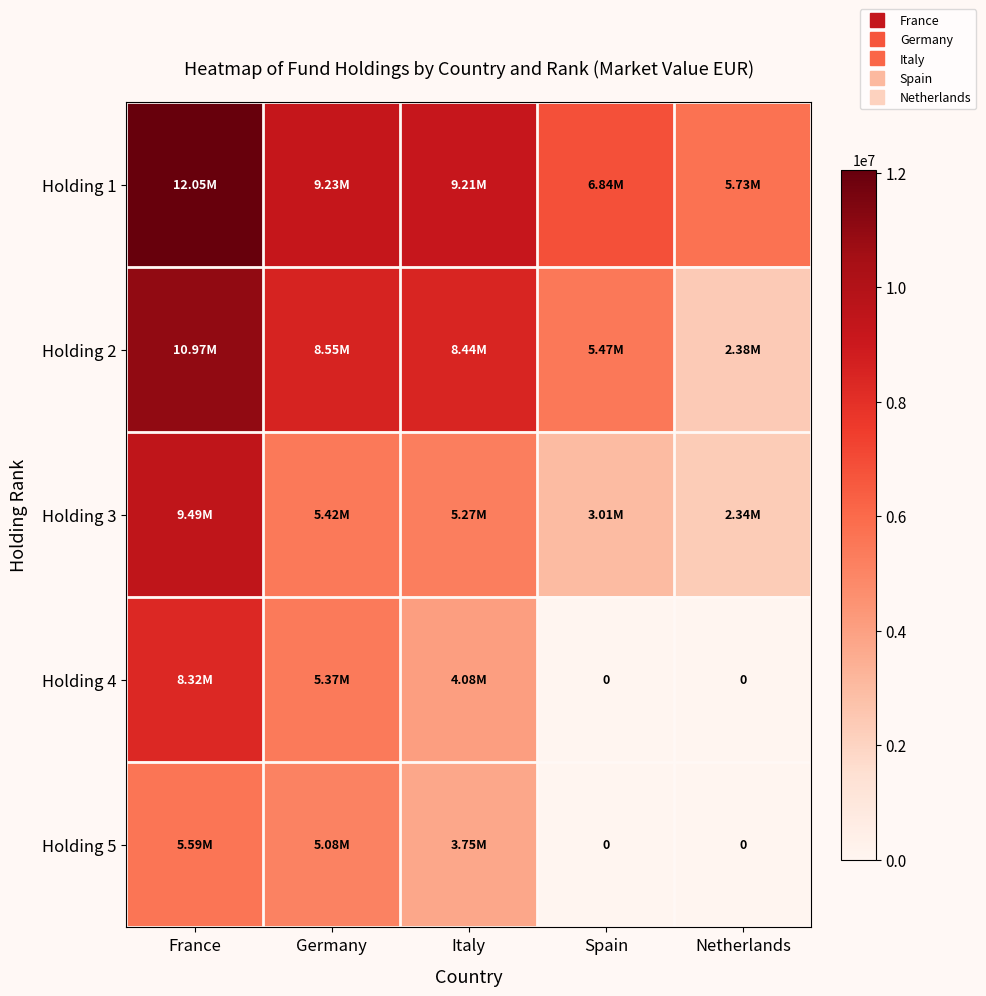

Is the value of Holding 3 at Netherlands greater than the value of Holding 1 at Spain?

No